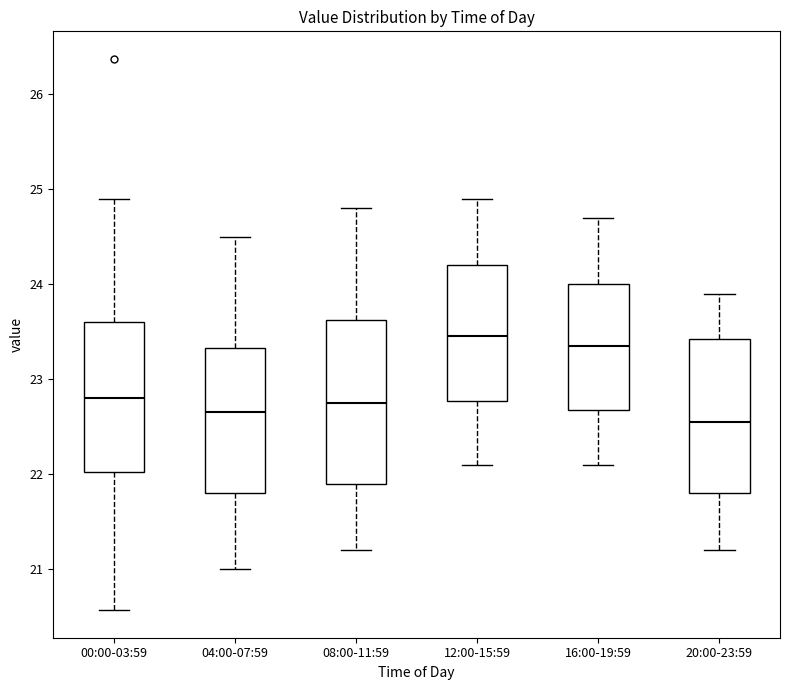

Reading left to right, read every box against the y-axis: the position of its median line, the range the box covers, and the ends of its whiskers. The values are not printed on the chart, so give them approximately, as read against the axis.

00:00-03:59: median 22.8, box 22.0 to 23.6, whiskers 20.6 to 24.9
04:00-07:59: median 22.7, box 21.8 to 23.3, whiskers 21.0 to 24.5
08:00-11:59: median 22.8, box 21.9 to 23.6, whiskers 21.2 to 24.8
12:00-15:59: median 23.5, box 22.8 to 24.2, whiskers 22.1 to 24.9
16:00-19:59: median 23.4, box 22.7 to 24.0, whiskers 22.1 to 24.7
20:00-23:59: median 22.6, box 21.8 to 23.4, whiskers 21.2 to 23.9